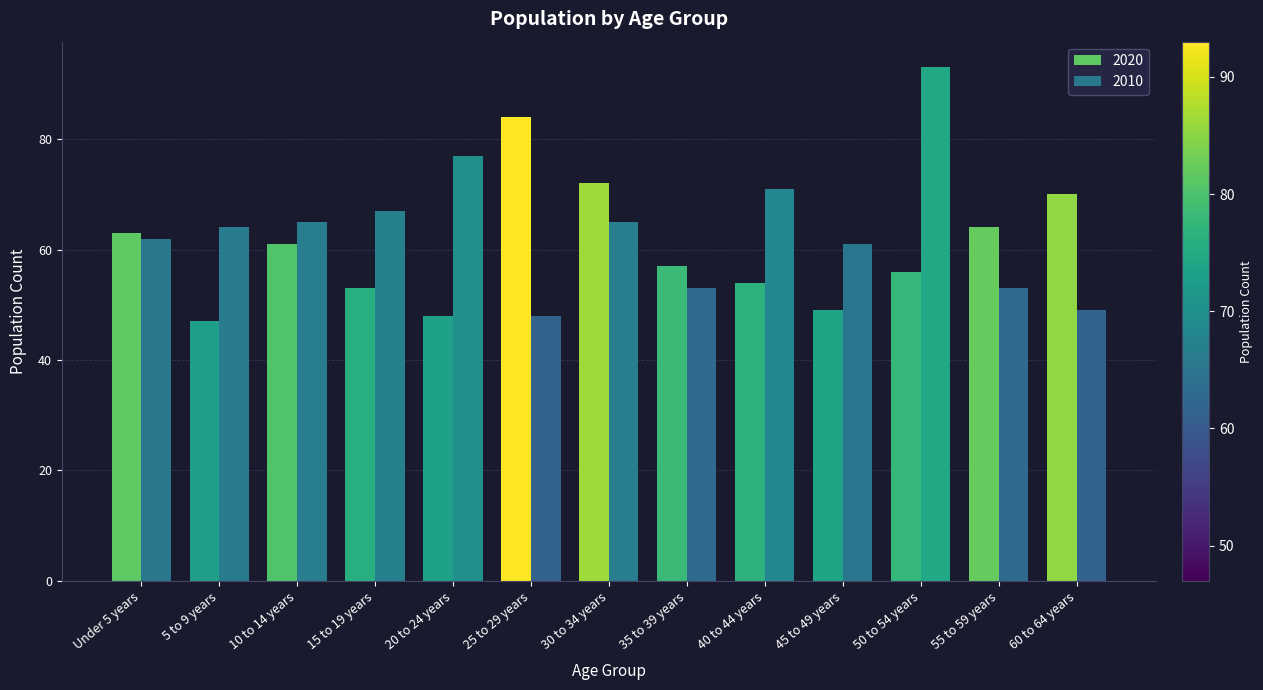

How many data points does each series have?

13